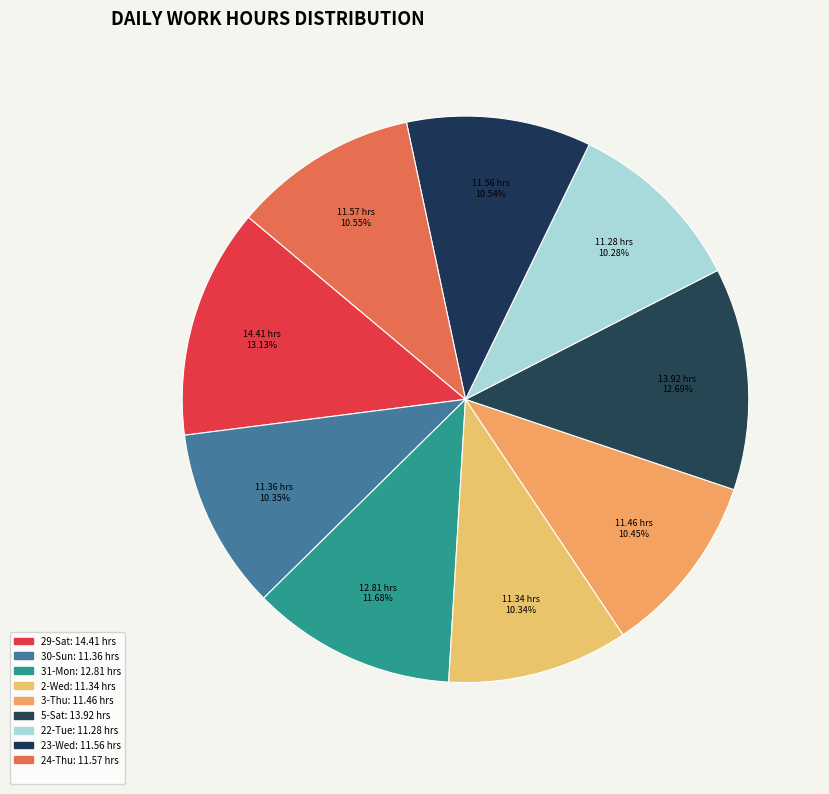

How many segments does this pie chart have?

9